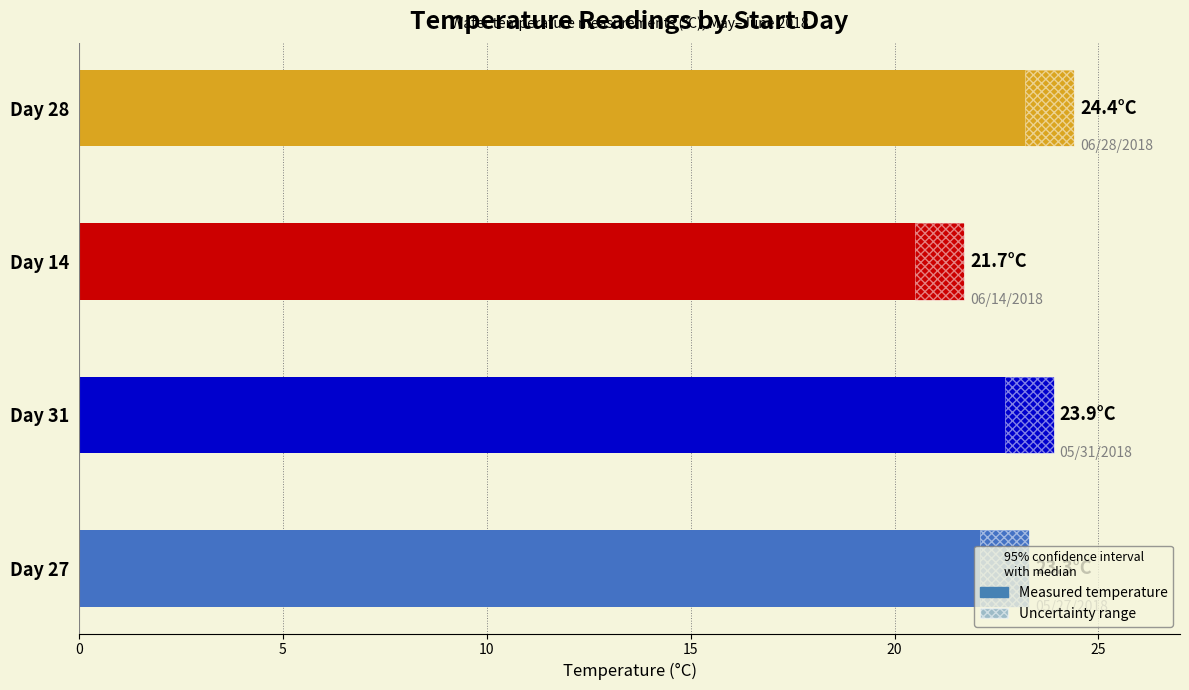

What is the difference between the second highest and minimum values?

2.2